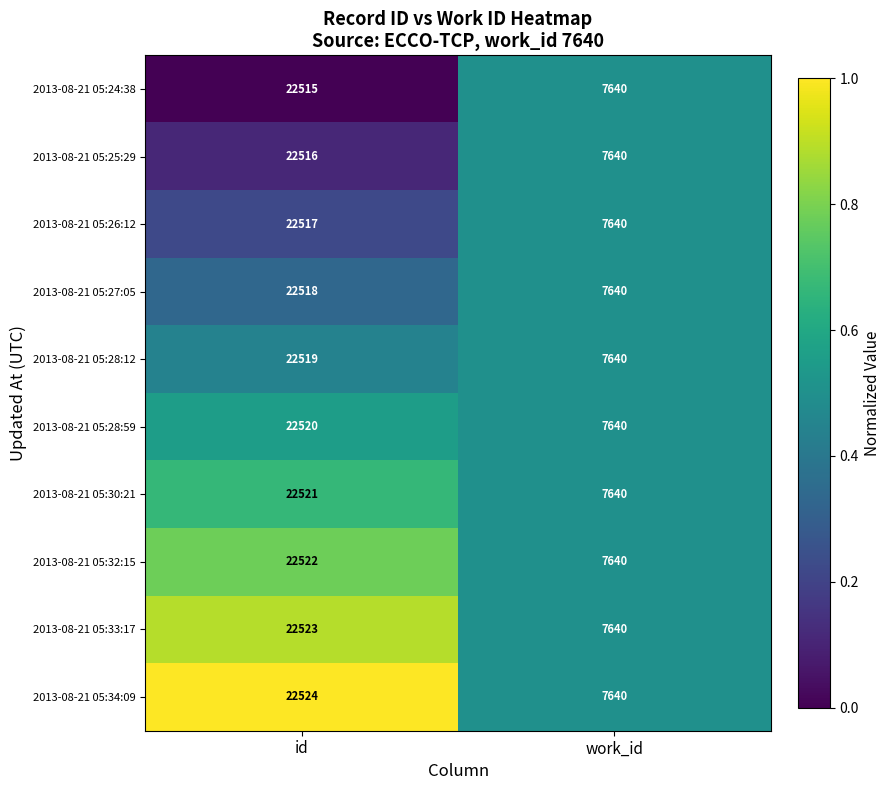

What is the sum of all 2013-08-21 05:33:17 values?

30163